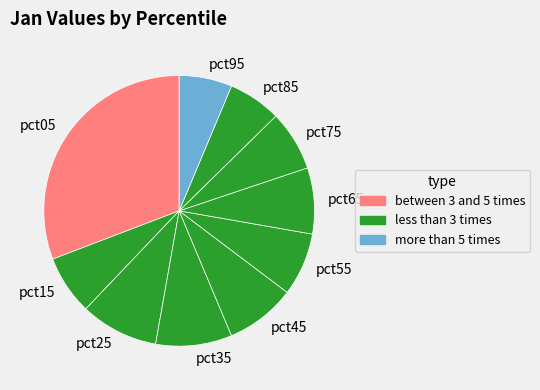

Do pct05 and pct15 together represent more than half of the pie?

No